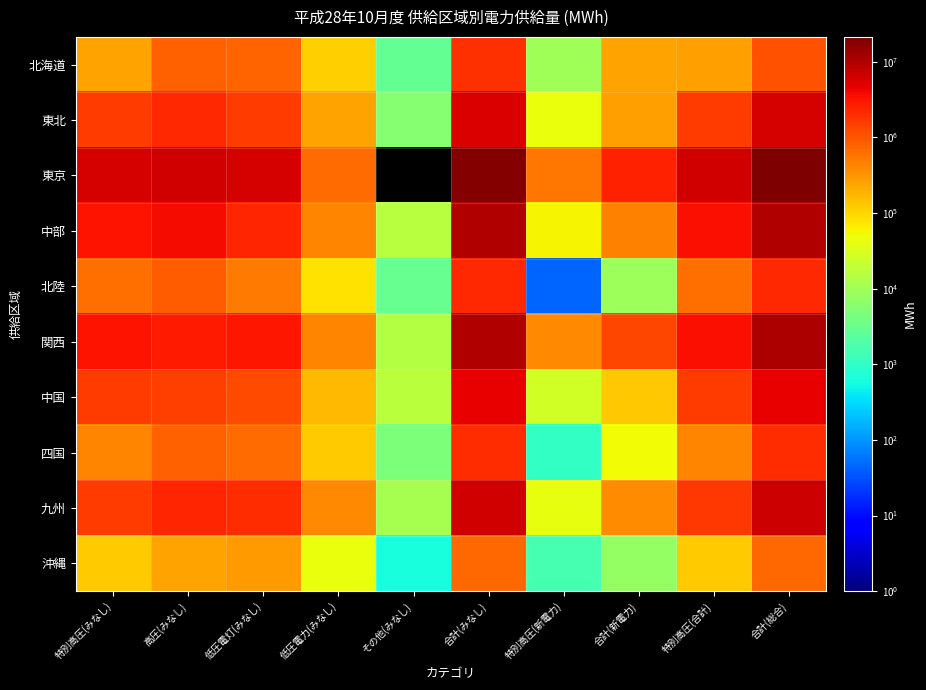

What is the total value across all series at 特別高圧(新電力)?

1137671